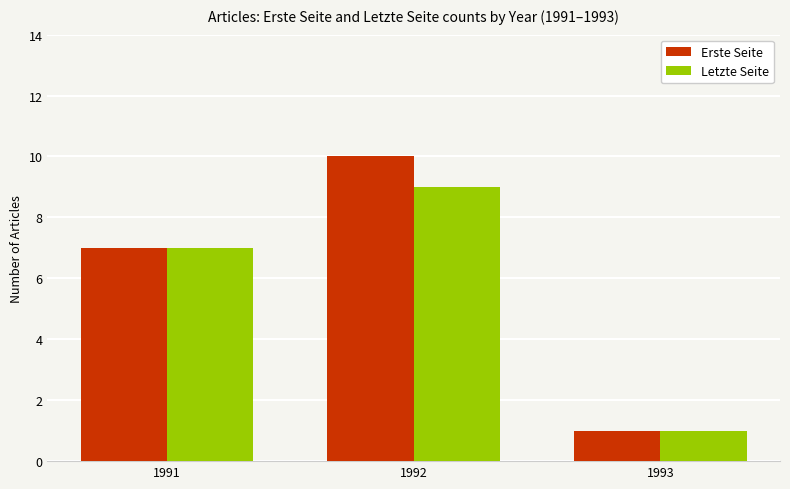

At which label does Letzte Seite reach its minimum?

1993